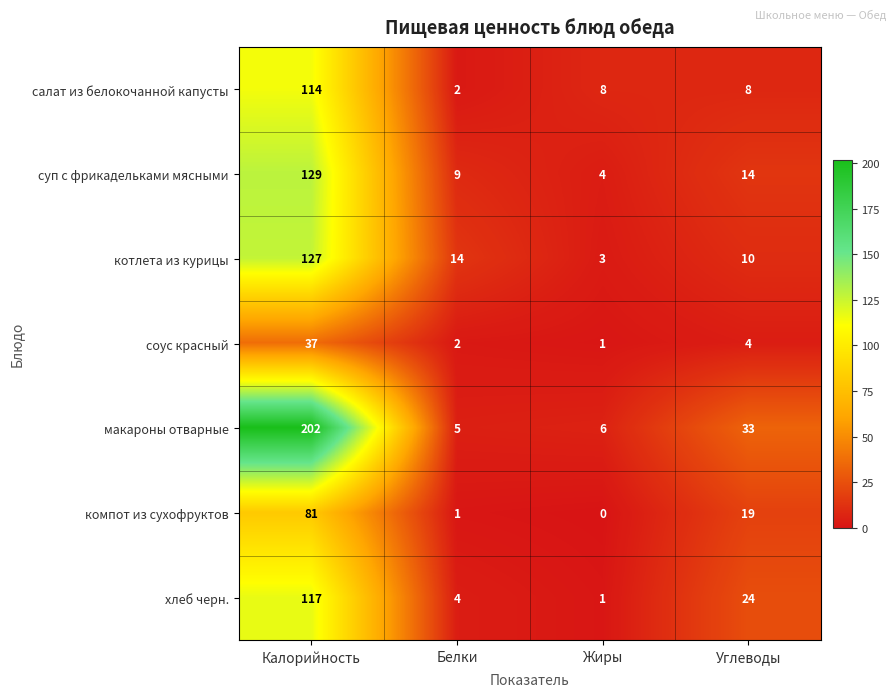

What is the sum of the котлета из курицы values at Жиры and Углеводы?

13